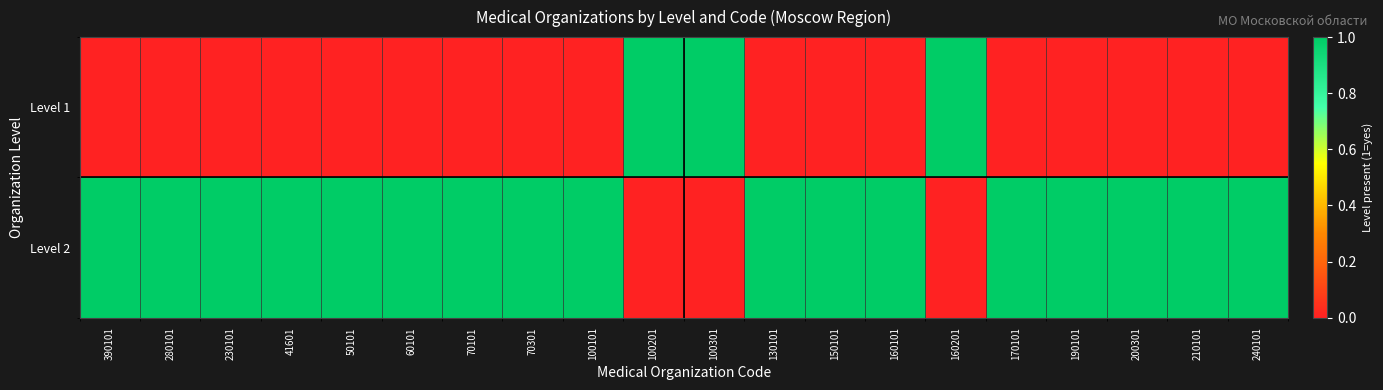

What is the spread (max minus min) of values at 150101?

1